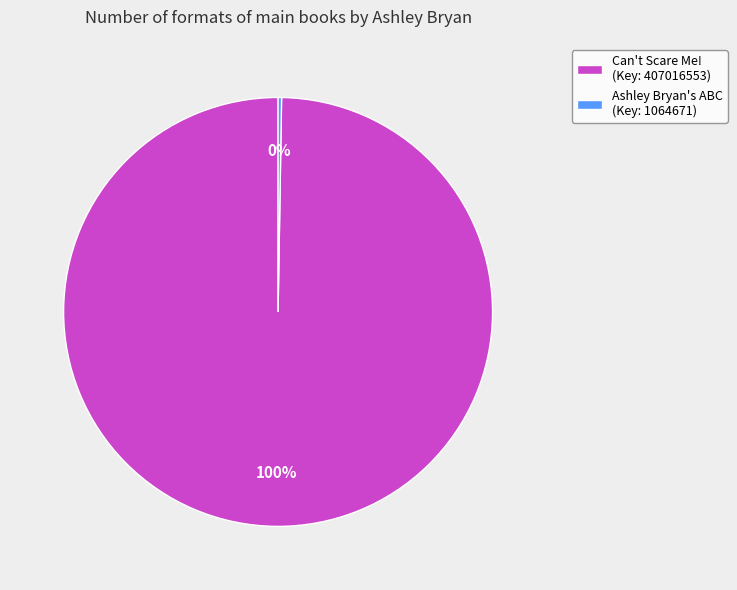

Which category has the biggest portion of the pie?

Can't Scare Me! (Key: 407016553)